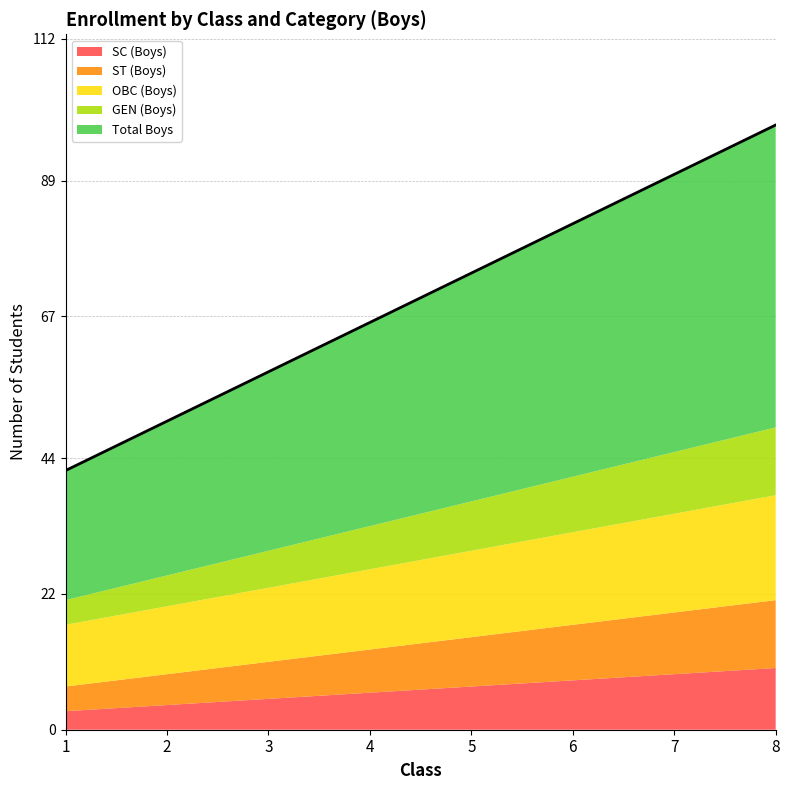

What is the difference between the highest and lowest values at 1?

18